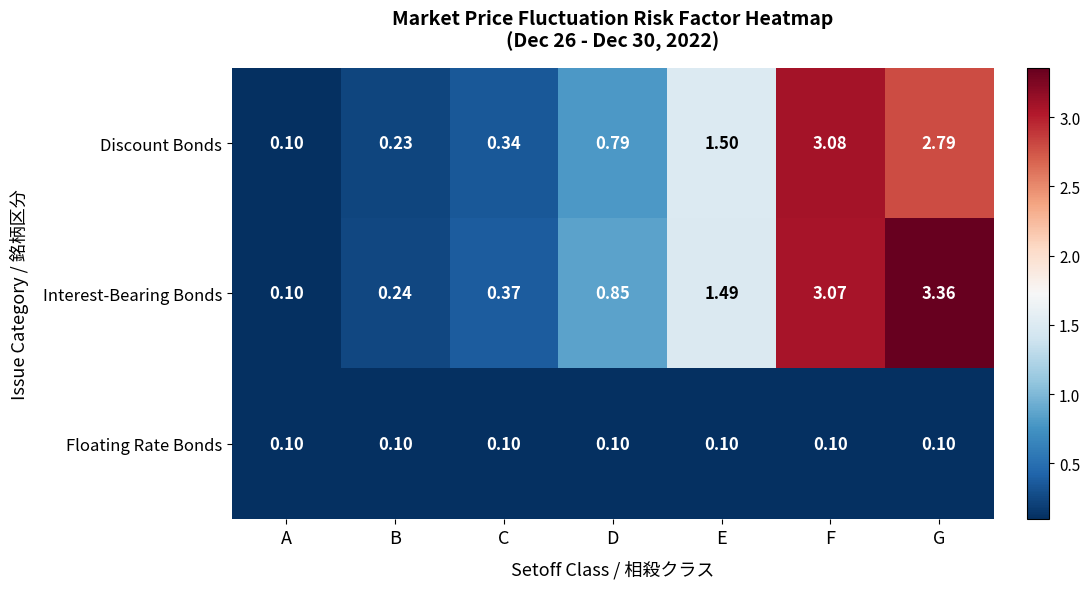

At which label does Discount Bonds reach its minimum?

A